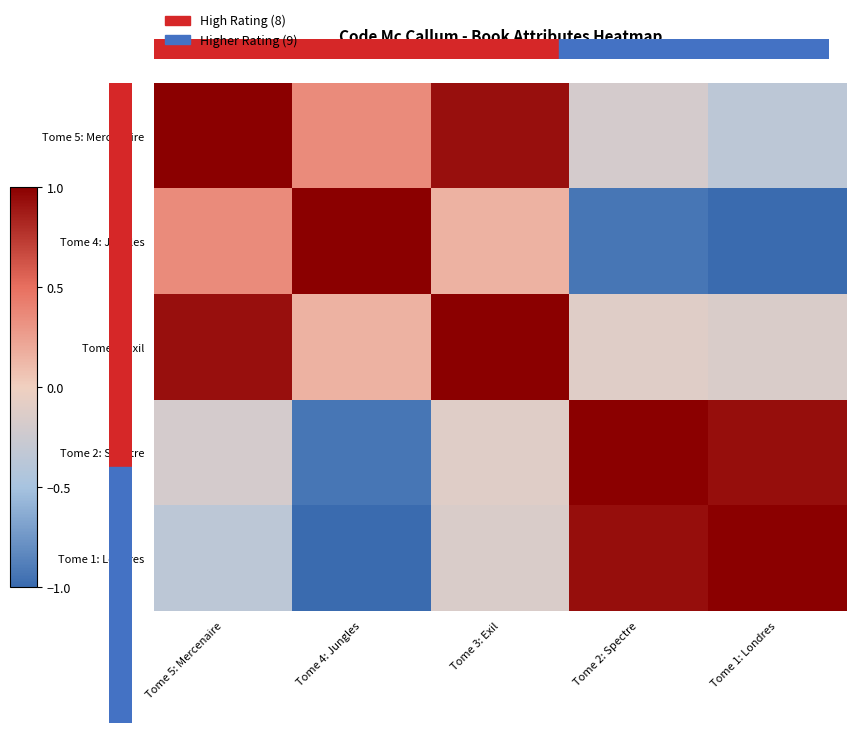

How many categories are shown in the chart?

5